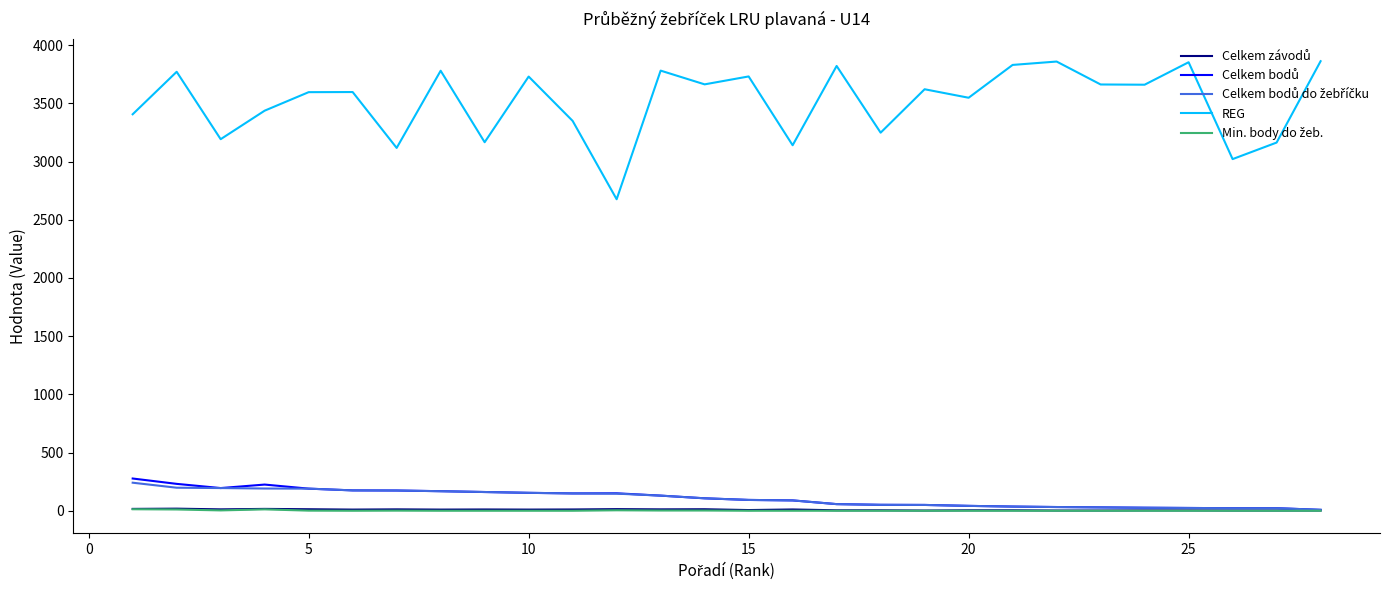

Which series has the largest range (max minus min)?

REG